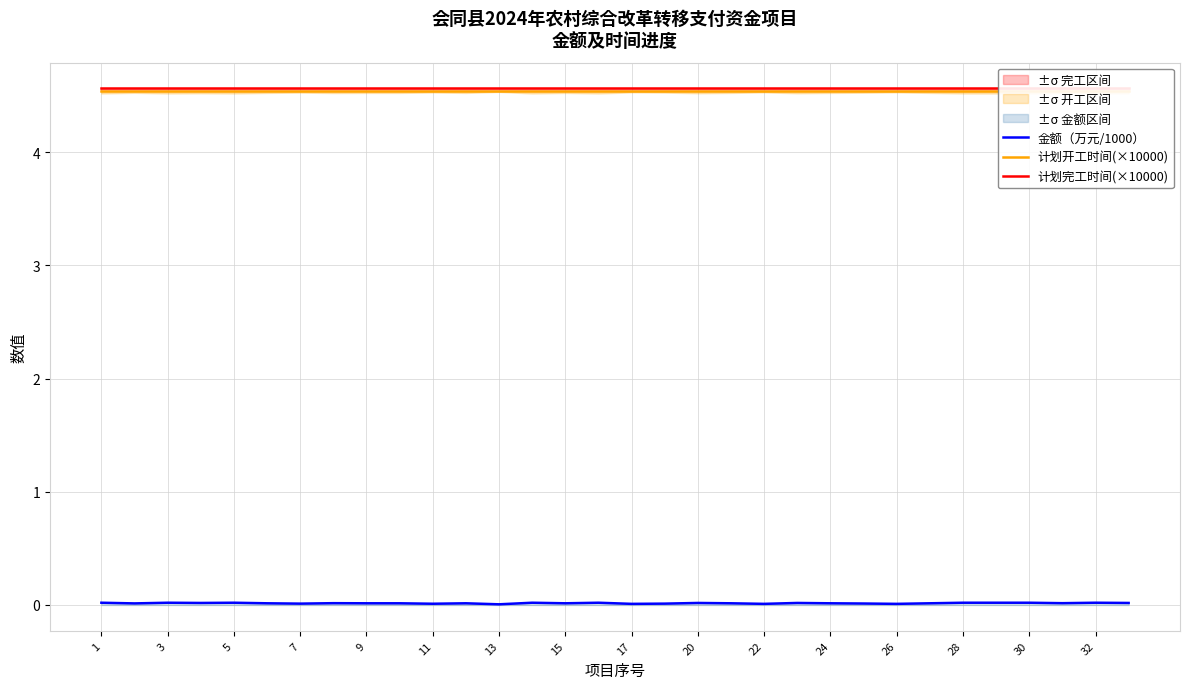

The 金额（万元/1000） series shows 0.0 at 17. True or false?

True